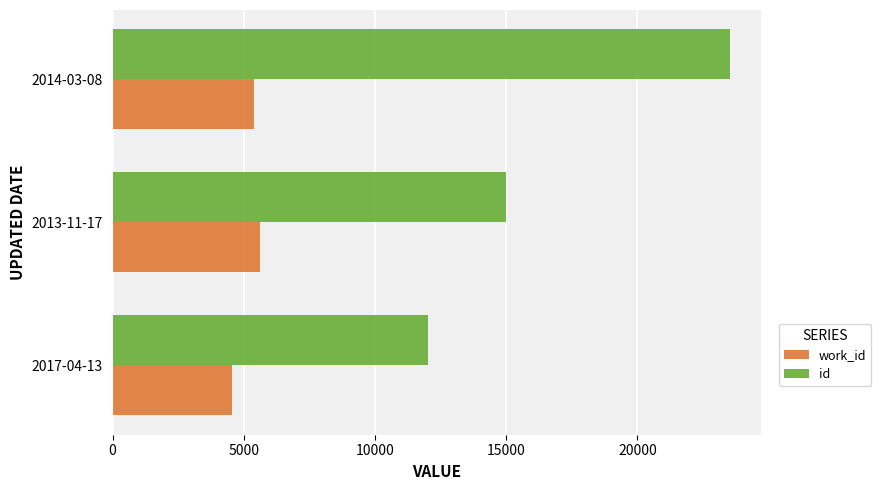

List the series in order of their peak value, lowest first.

work_id, id